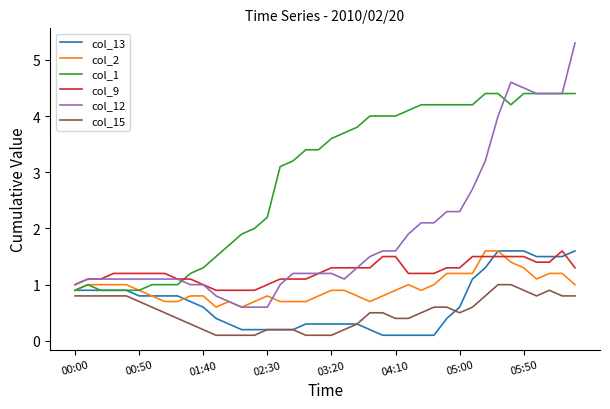

True or false: col_15 and col_12 intersect in this chart.

False